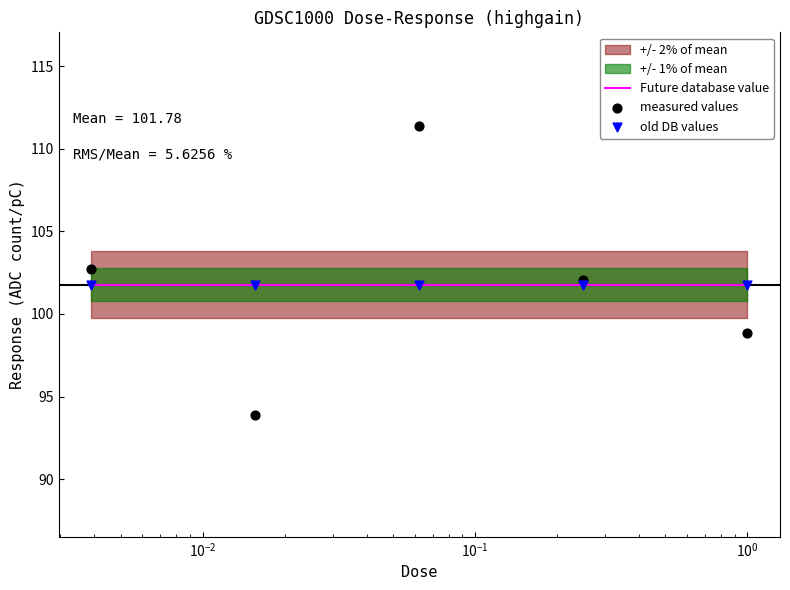

Which series contains the lowest Y value?

measured values